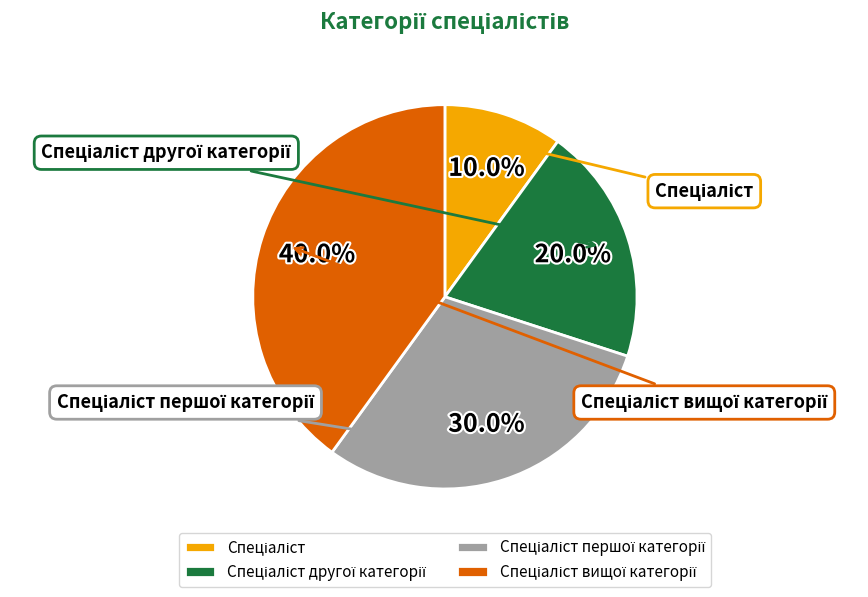

To the nearest percent, what is the combined percentage of Спеціаліст вищої категорії and Спеціаліст першої категорії?

70%